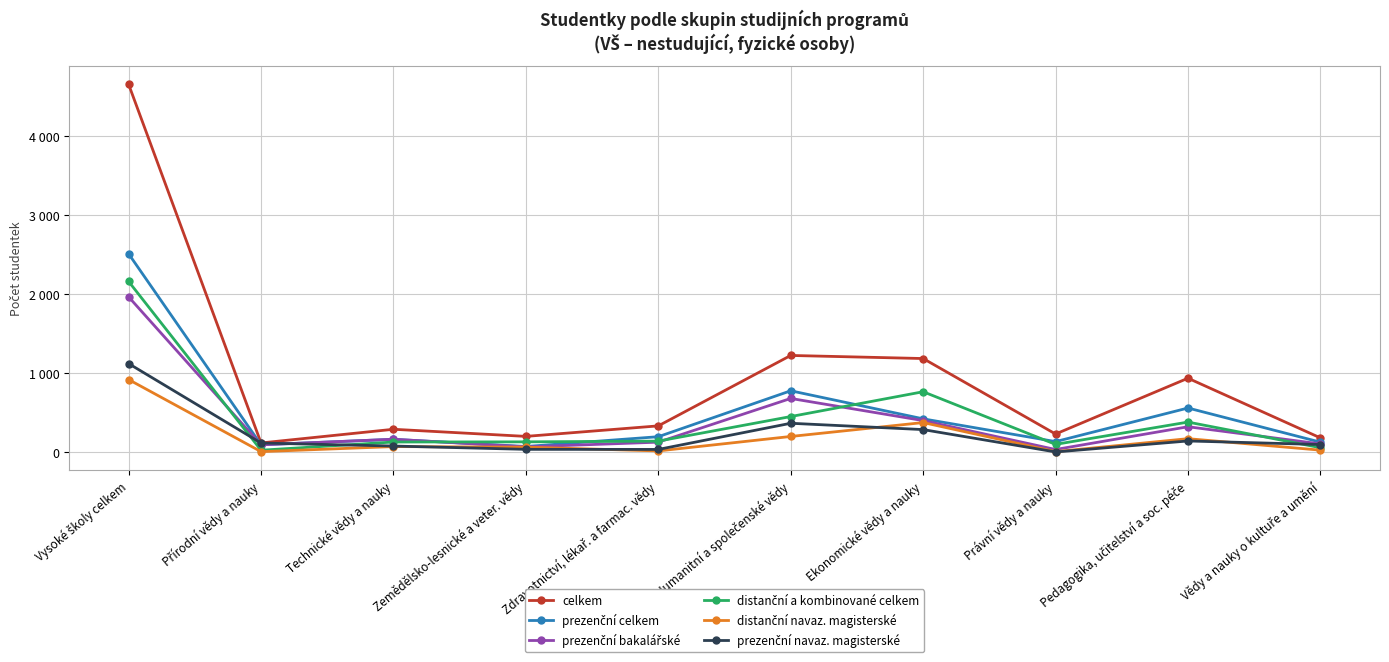

At which label does distanční navaz. magisterské reach its peak?

Vysoké školy celkem